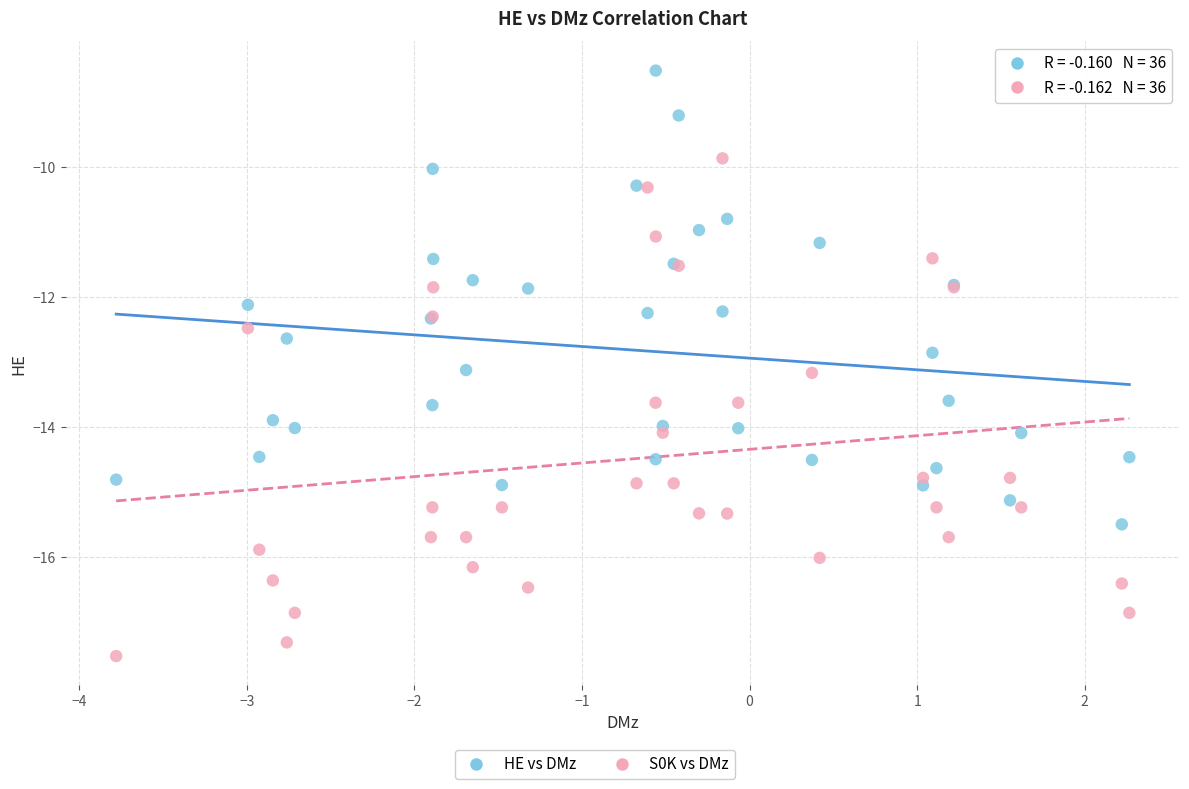

What is the X range (max minus min) for the scatter plot?

6.0